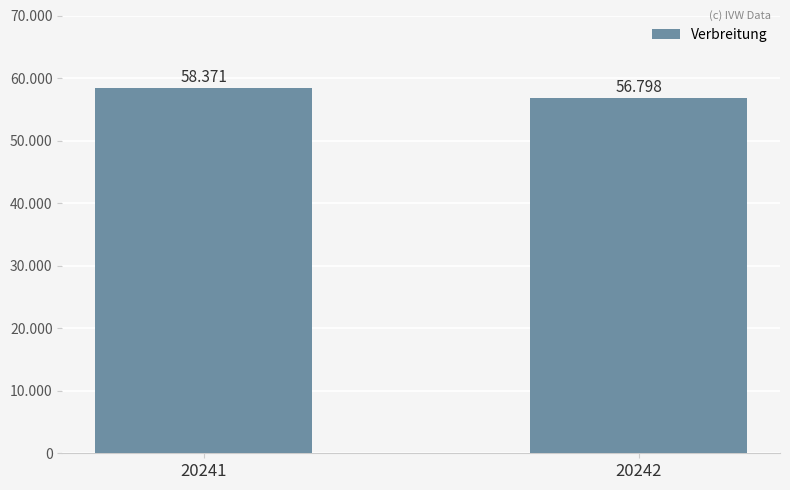

Are the bars horizontal?

No